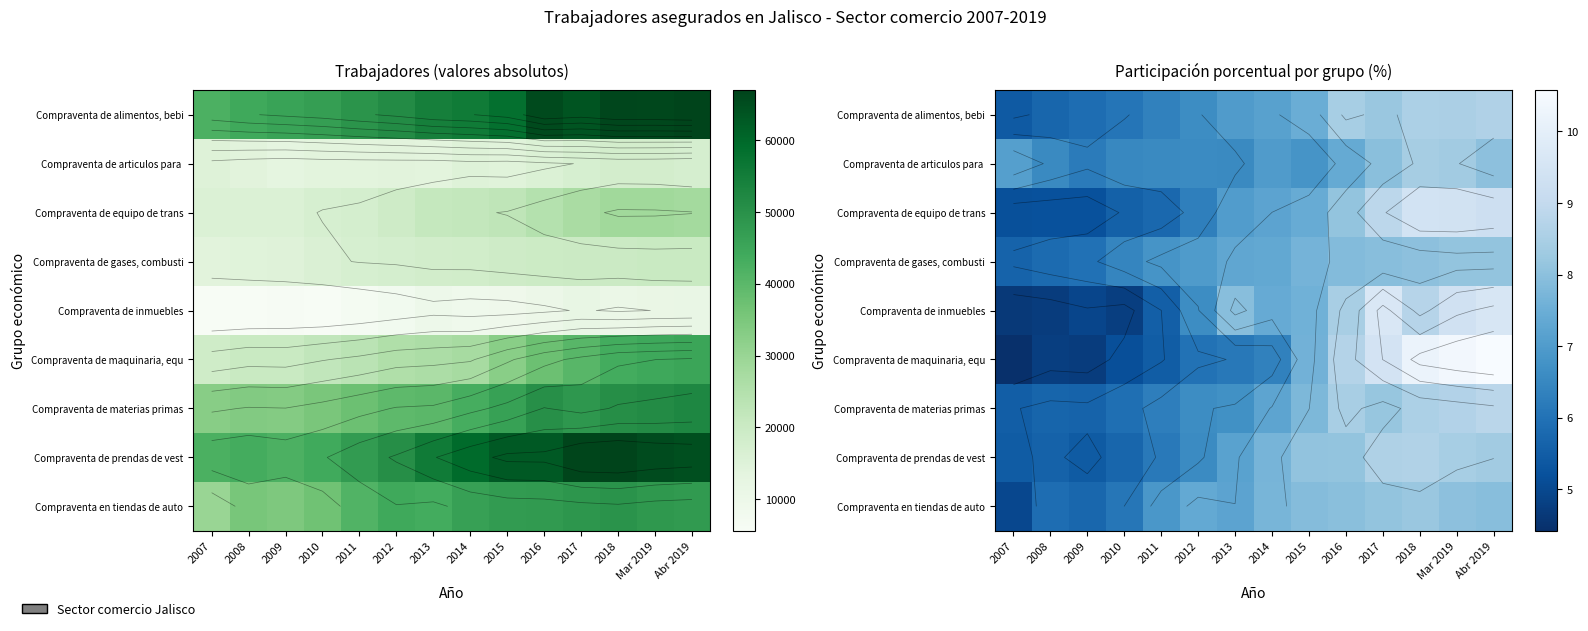

Read the Compraventa de materias primas value at 2016.

8.5